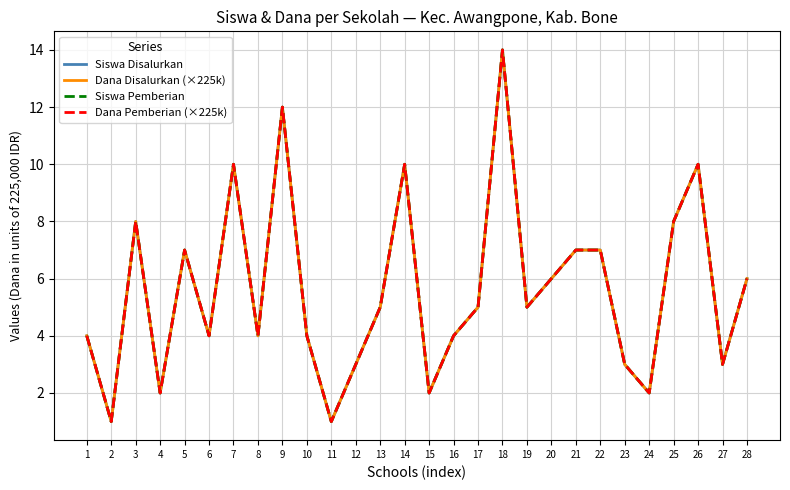

Does the chart have visible grid lines?

Yes